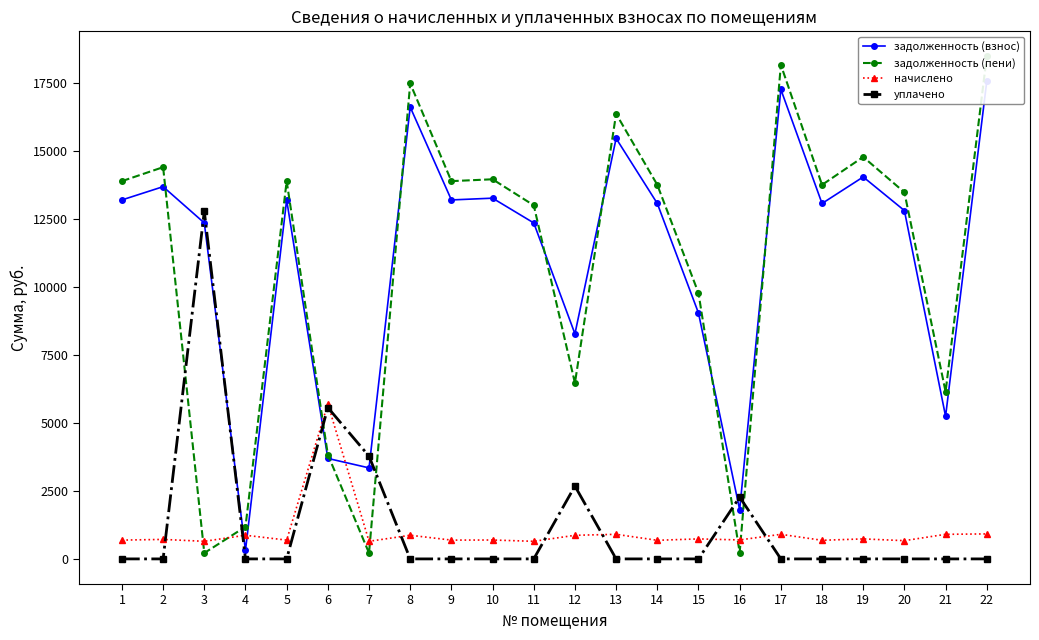

What is the difference between the second highest and minimum values in the уплачено series?

5559.0